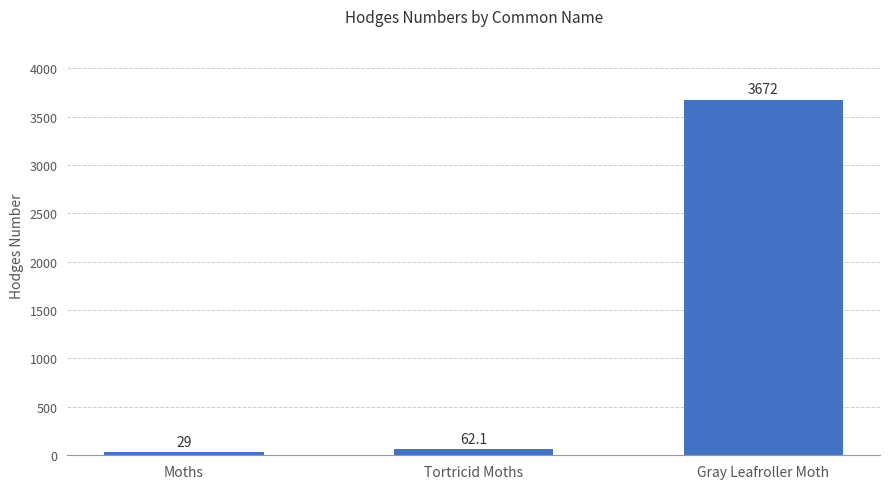

How many data points are less than 62?

1